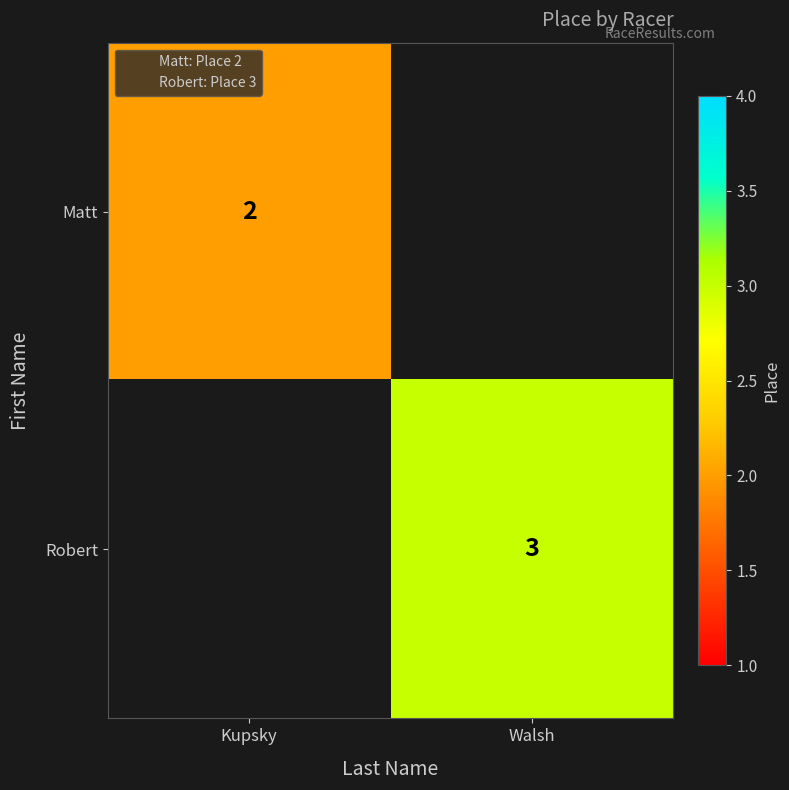

At how many categories does at least one series exceed 2?

1